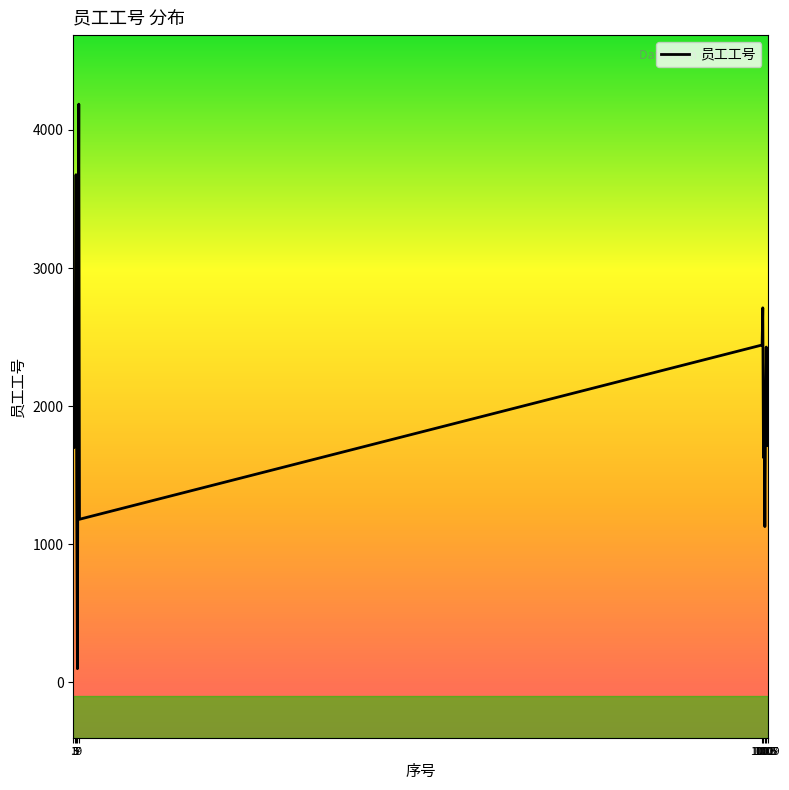

What is the difference between the second highest and minimum values?

3577